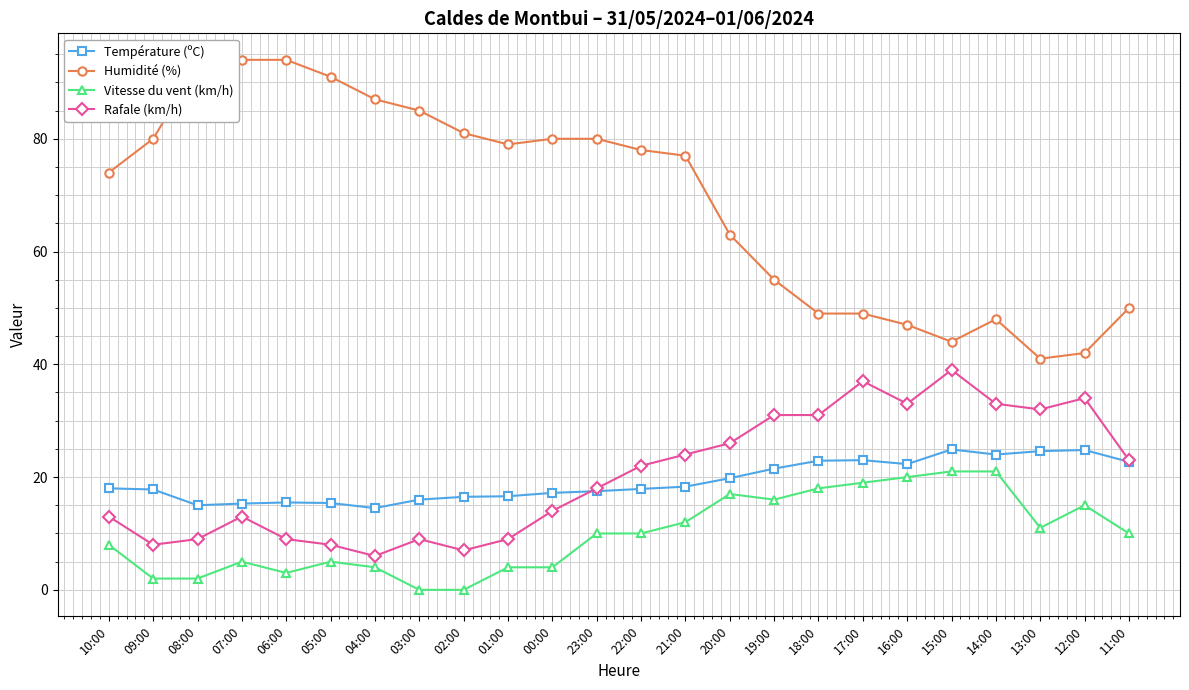

How many lines are shown in the chart?

4